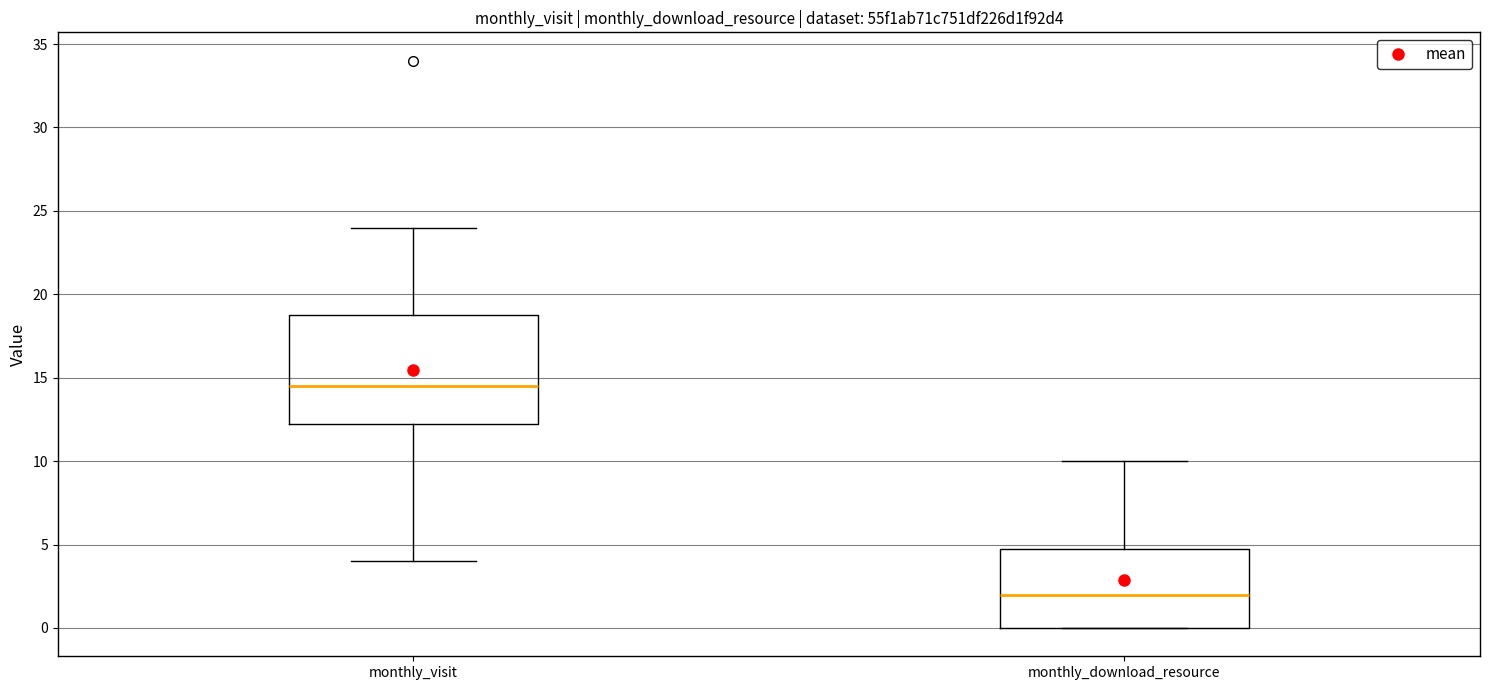

Reading left to right, transcribe this box plot: for each box, give where its median line is, the range the box spans, and where its two whiskers end, as read against the y-axis. The values are not printed on the chart, so give them approximately, as read against the axis.

monthly_visit: median 14.5, box 12.5 to 19.0, whiskers 4.0 to 24.0
monthly_download_resource: median 2.0, box 0.0 to 5.0, whiskers 0.0 to 10.0